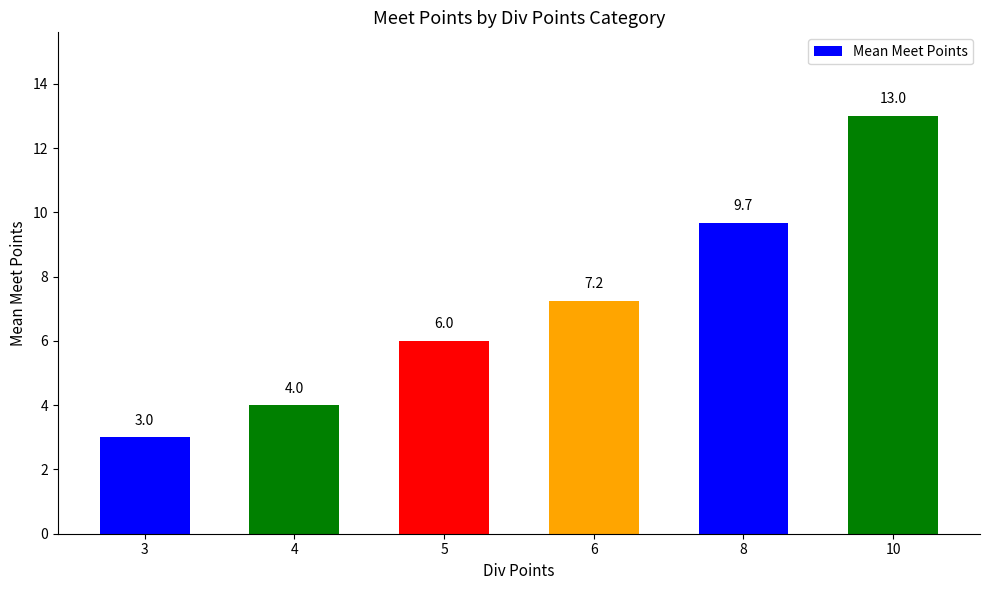

True or false: the data shows 7.2 at 6.

True